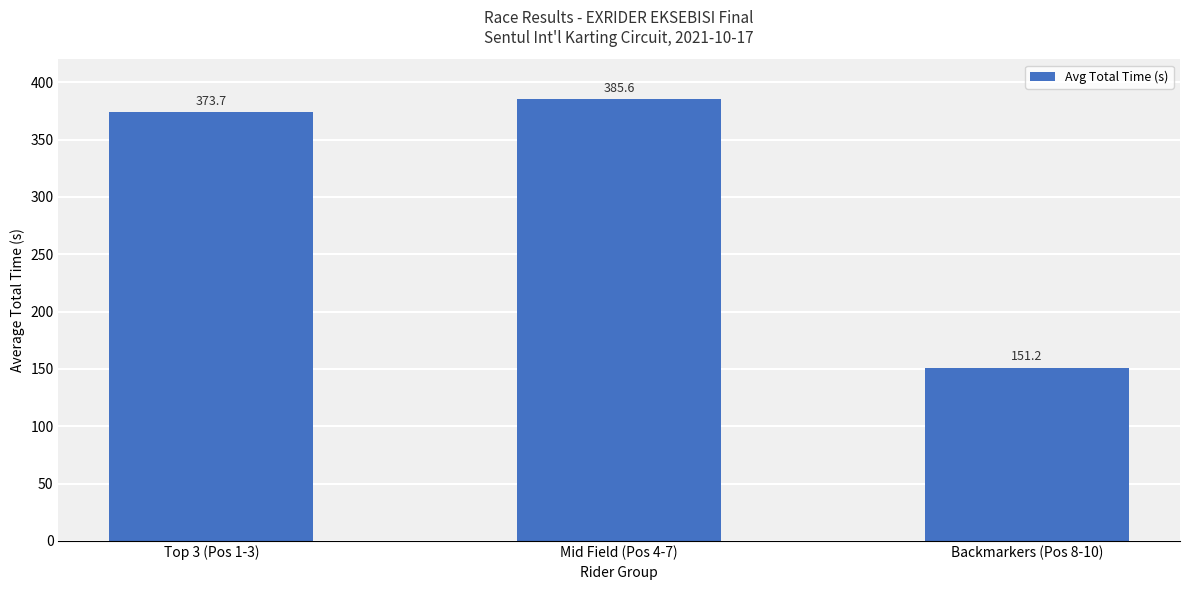

Rank the categories by value from highest to lowest.

Mid Field (Pos 4-7), Top 3 (Pos 1-3), Backmarkers (Pos 8-10)